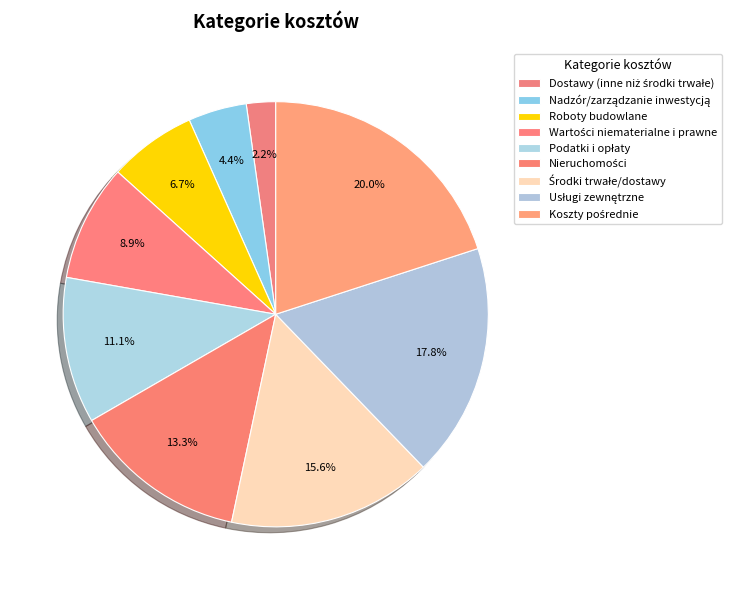

Between Wartości niematerialne i prawne and Środki trwałe/dostawy, which is larger?

Środki trwałe/dostawy